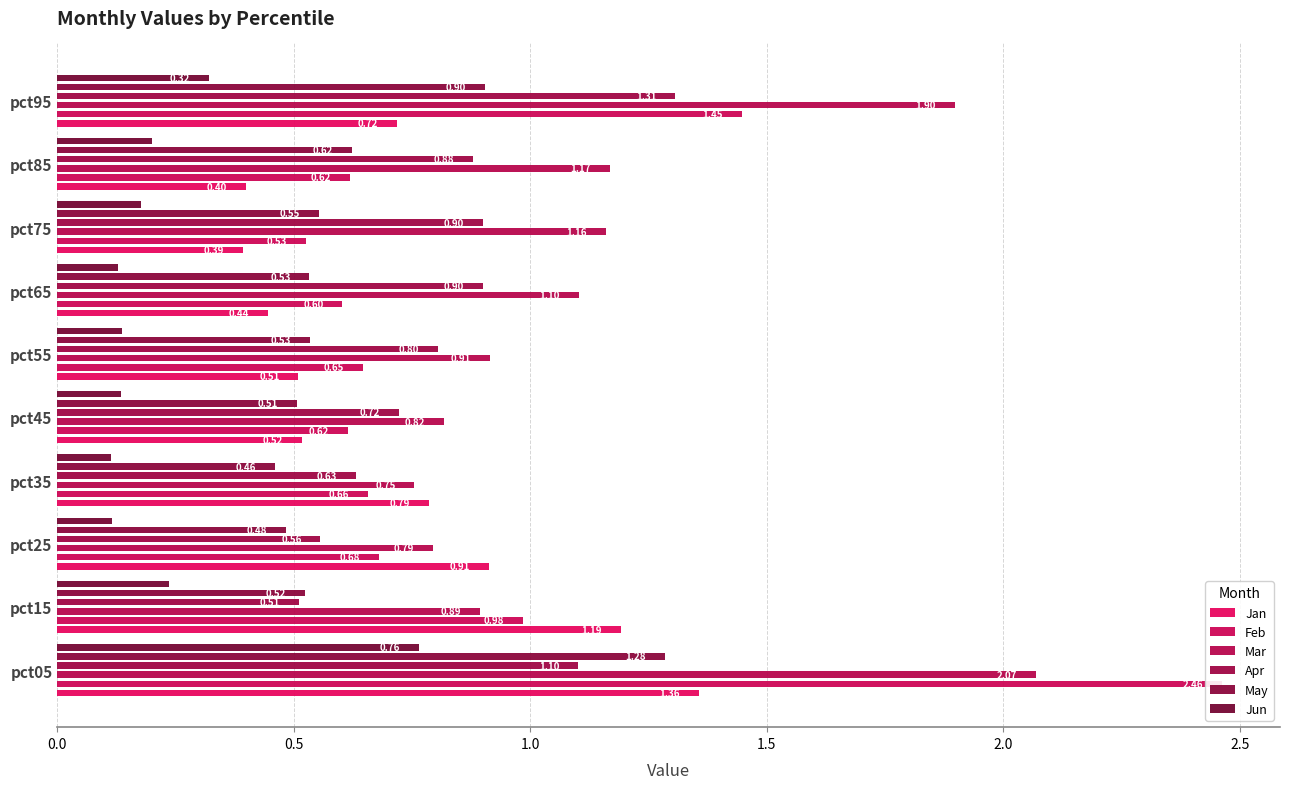

What is the sum of all Apr values?

8.3